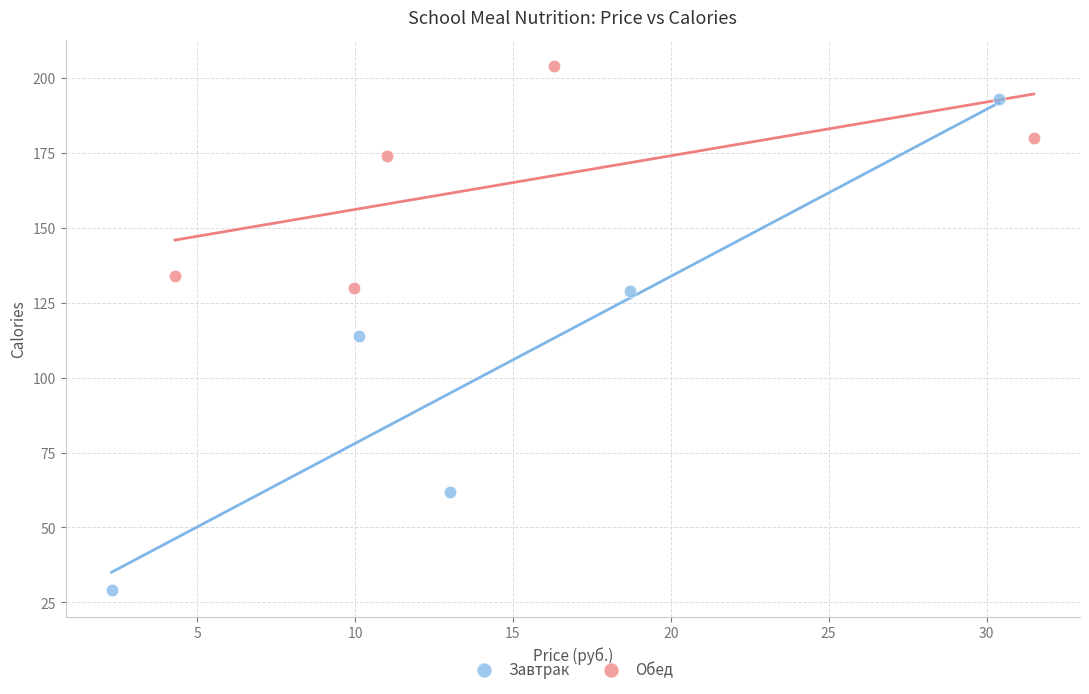

Which series reaches the maximum Y coordinate?

Обед